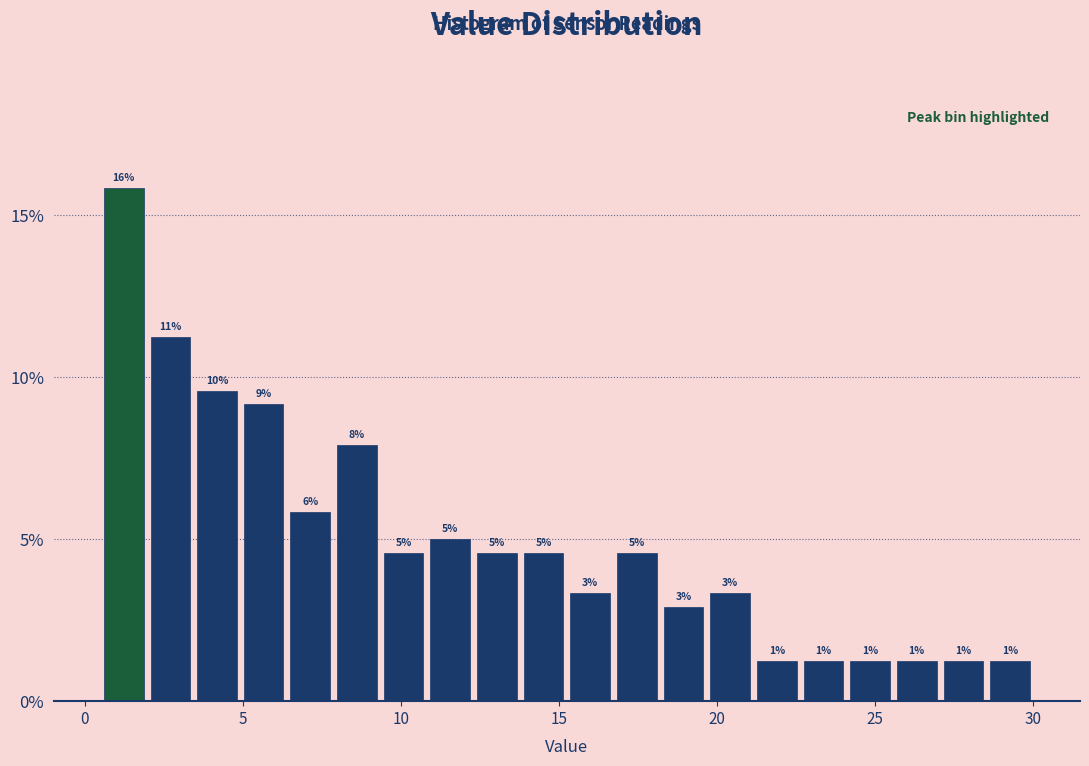

Around what value on the x-axis is the tallest bar? Give the approximate position of its centre, as read against the axis.

1.0